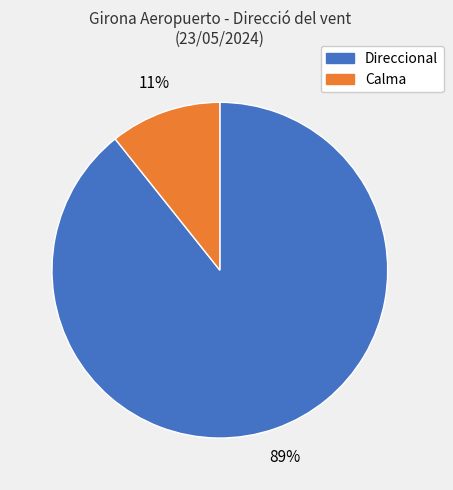

Does any single category account for the majority?

Yes